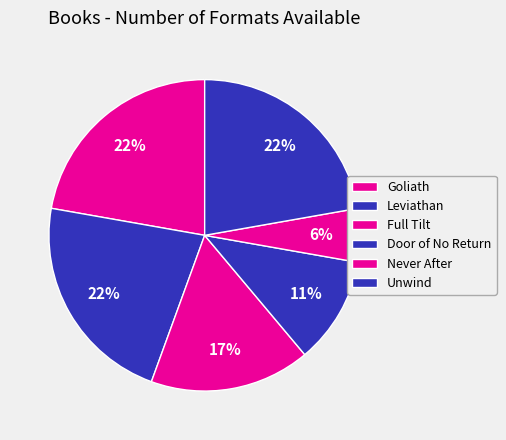

Which slice is the smallest?

Never After